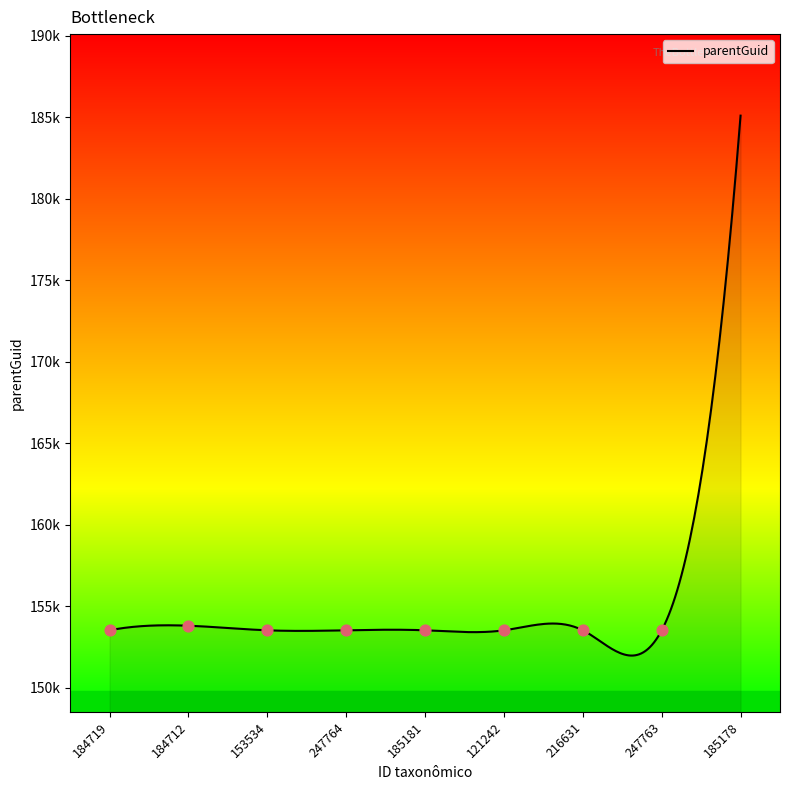

Approximately how many times larger is the value at 247763 compared to 153534?

1.0